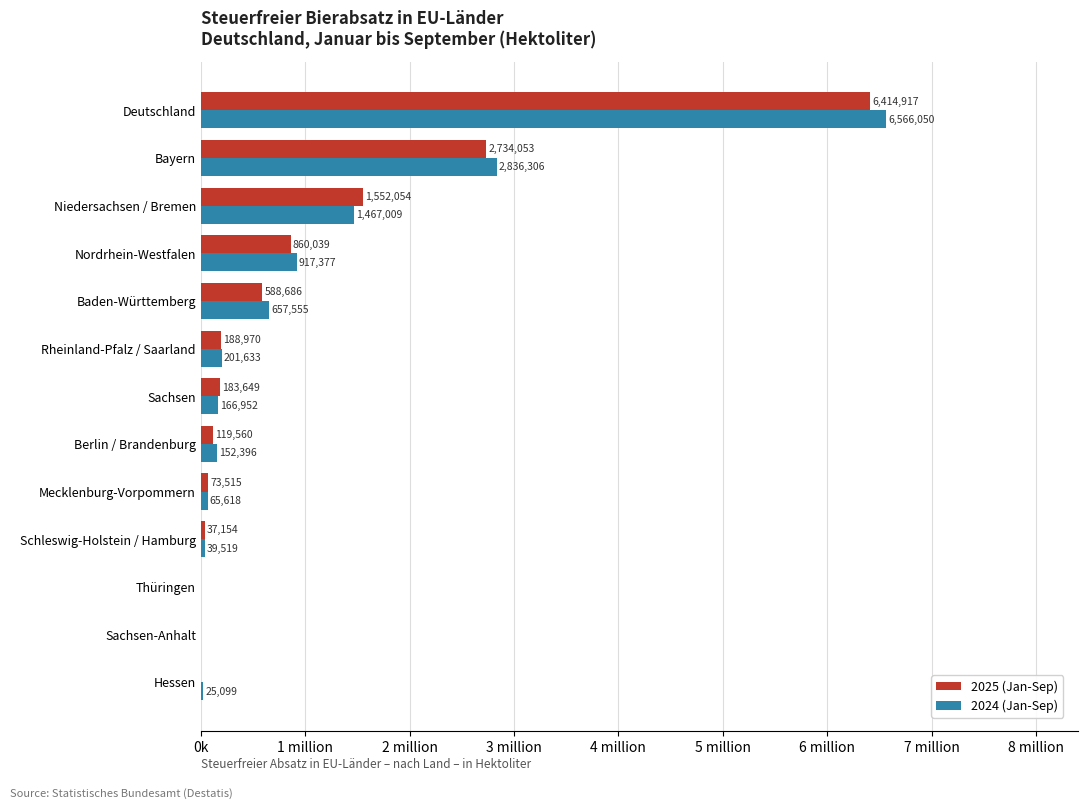

At which category is the sum across all series the highest?

Deutschland